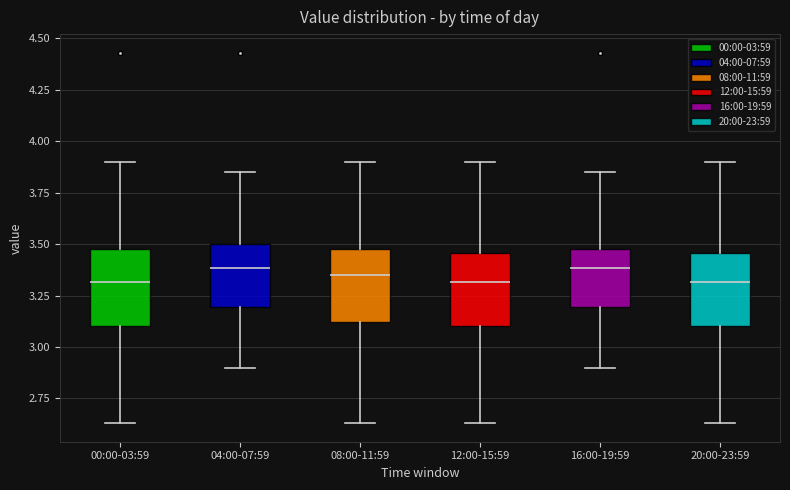

Reading left to right, read every box against the y-axis: the position of its median line, the range the box covers, and the ends of its whiskers. The values are not printed on the chart, so give them approximately, as read against the axis.

00:00-03:59: median 3.30, box 3.10 to 3.50, whiskers 2.65 to 3.90
04:00-07:59: median 3.40, box 3.20 to 3.50, whiskers 2.90 to 3.85
08:00-11:59: median 3.35, box 3.10 to 3.50, whiskers 2.65 to 3.90
12:00-15:59: median 3.30, box 3.10 to 3.45, whiskers 2.65 to 3.90
16:00-19:59: median 3.40, box 3.20 to 3.50, whiskers 2.90 to 3.85
20:00-23:59: median 3.30, box 3.10 to 3.45, whiskers 2.65 to 3.90